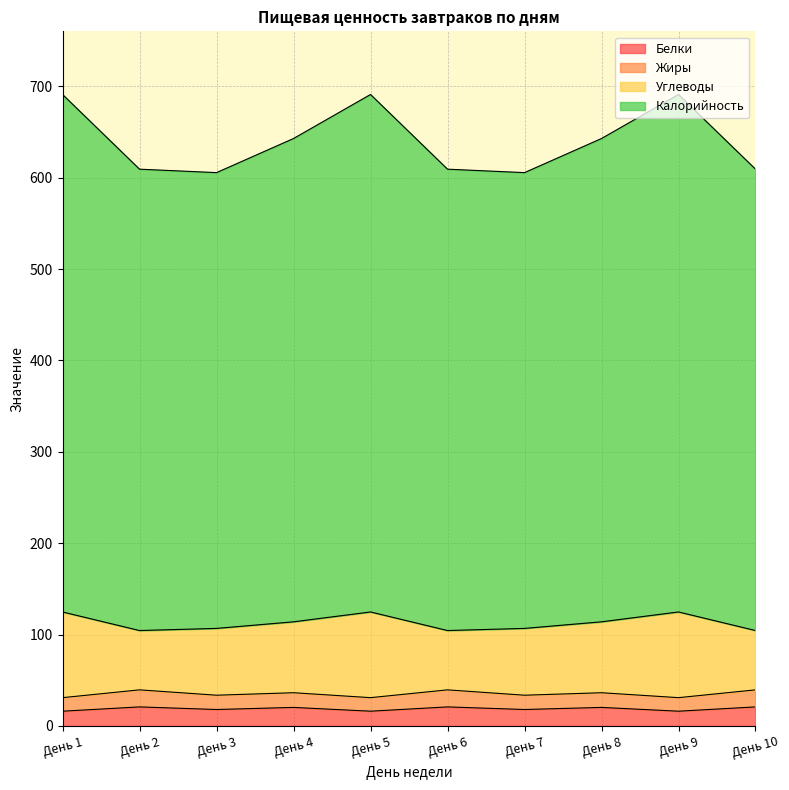

What is the lowest value of the Белки series?

16.1